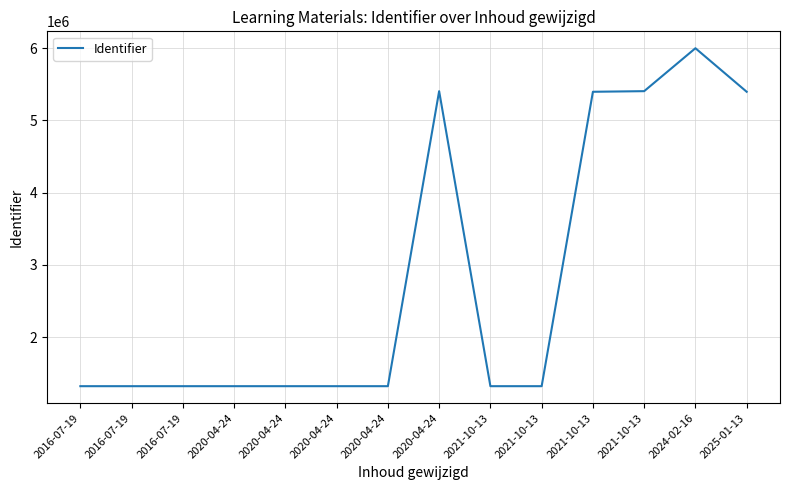

How many lines are shown in the chart?

1